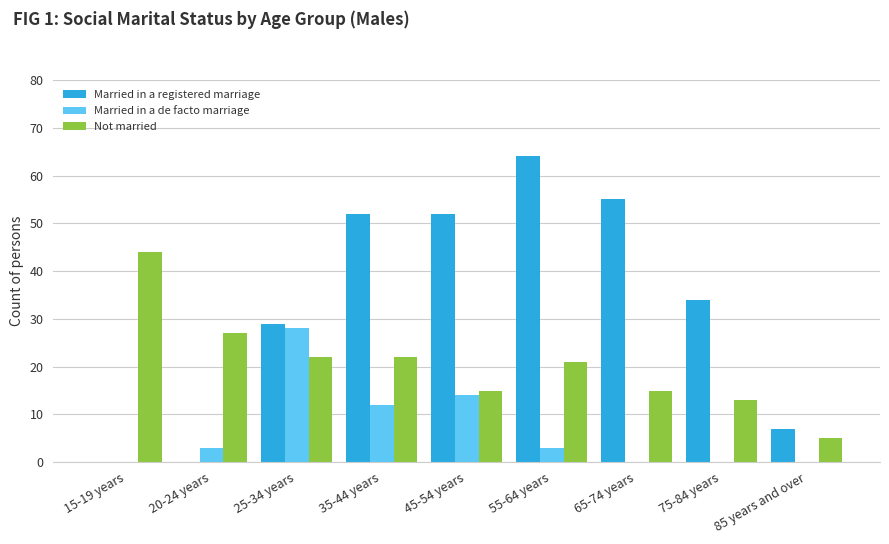

What is the total value across all series at 35-44 years?

86